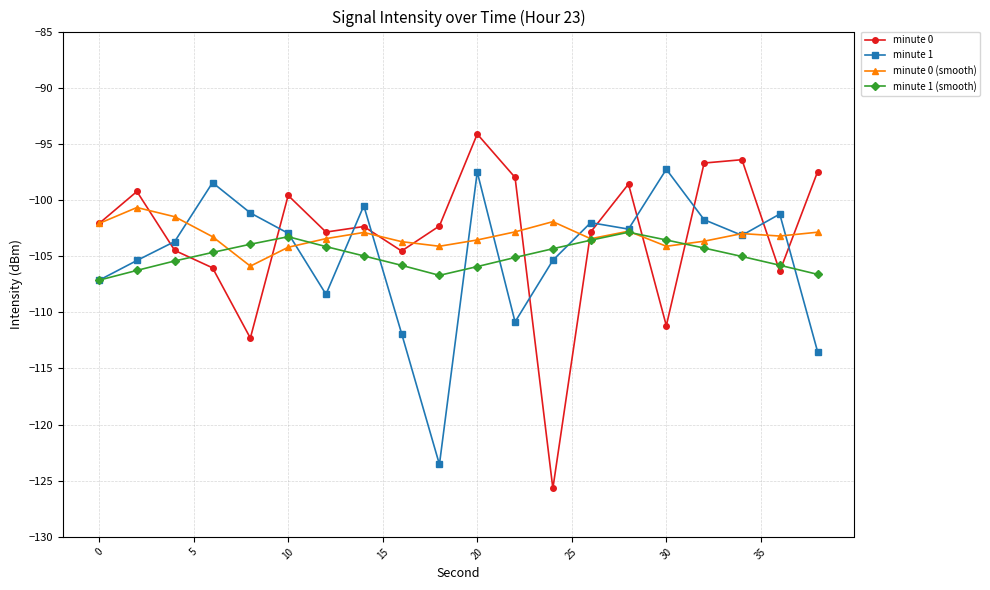

List the series in order of their peak value, lowest first.

minute 1 (smooth), minute 0 (smooth), minute 1, minute 0